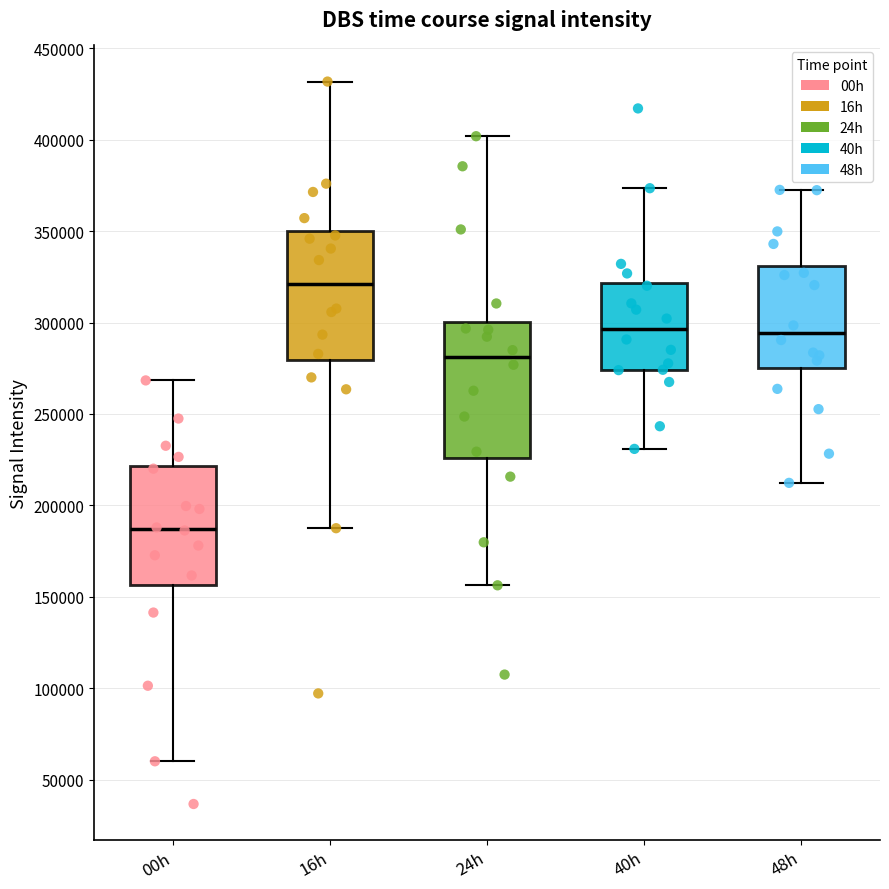

Where does the upper whisker of the box for 24h end on the y-axis? The values are not printed on the chart, so give them approximately, as read against the axis.

400000